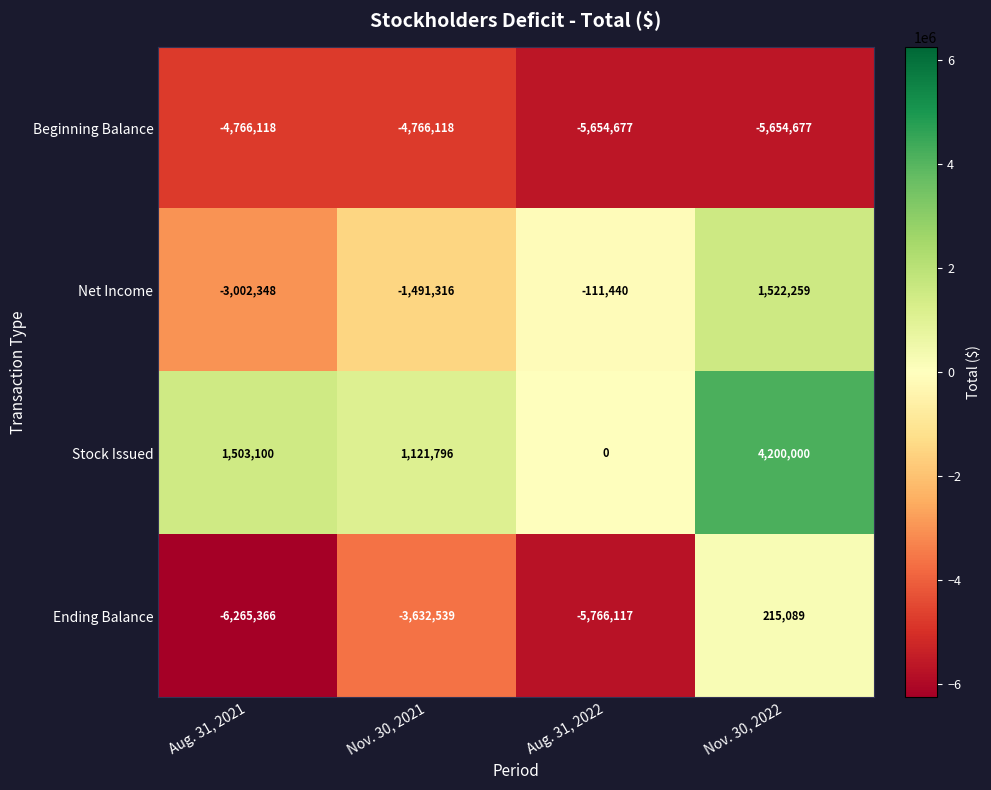

Which label corresponds to the smallest value in the chart?

Aug. 31, 2021